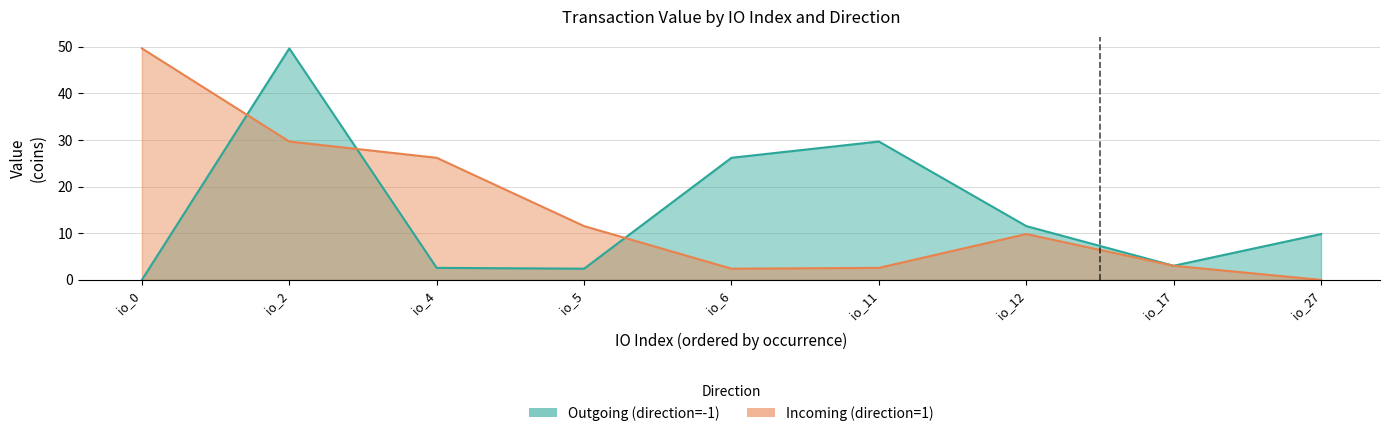

Is the value of Outgoing (direction=-1) at io_4 greater than the value of Incoming (direction=1) at io_12?

No